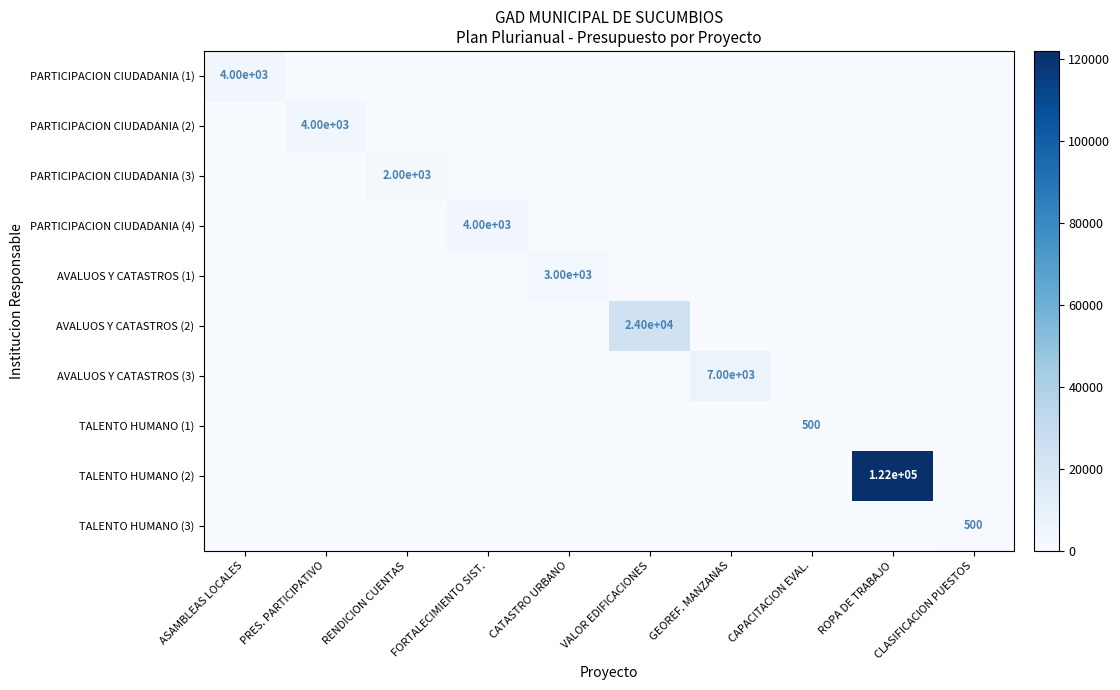

The value of PARTICIPACION CIUDADANIA (2) at PRES. PARTICIPATIVO is 5321. True or false?

False